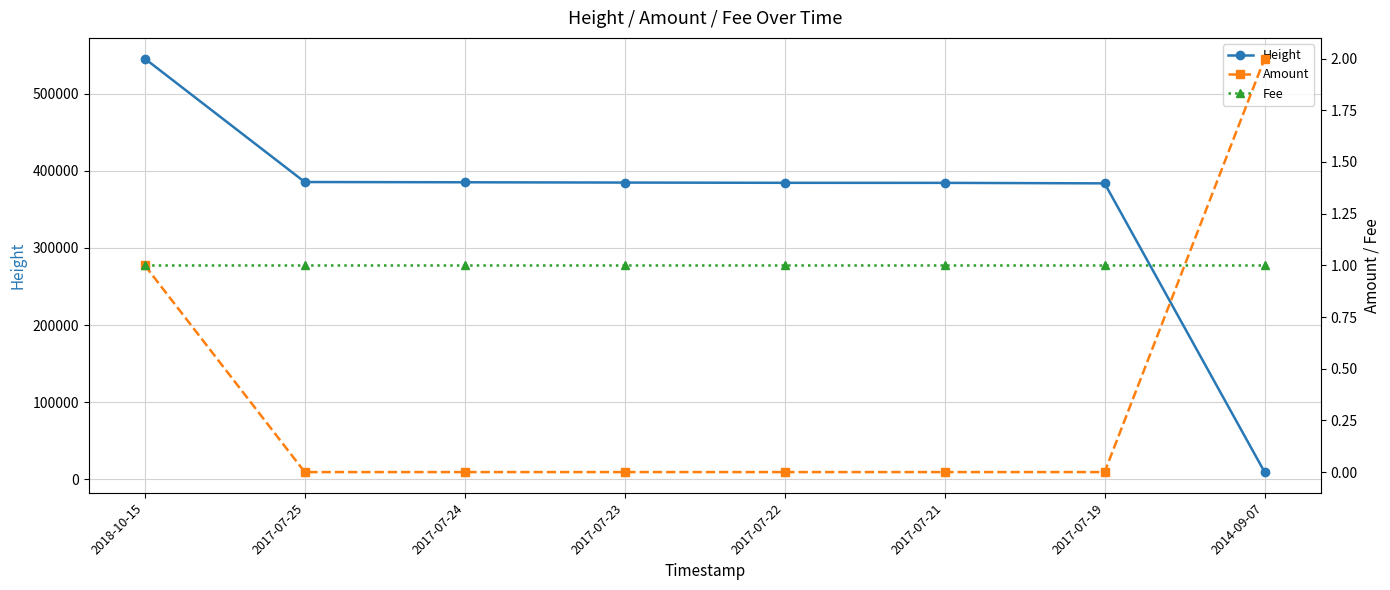

Which label corresponds to the largest value in the chart?

2018-10-15